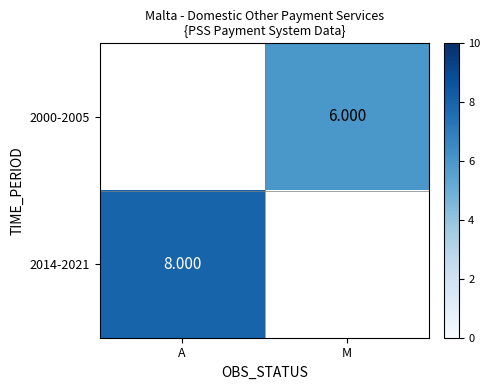

What is the maximum value for 2014-2021?

8.0